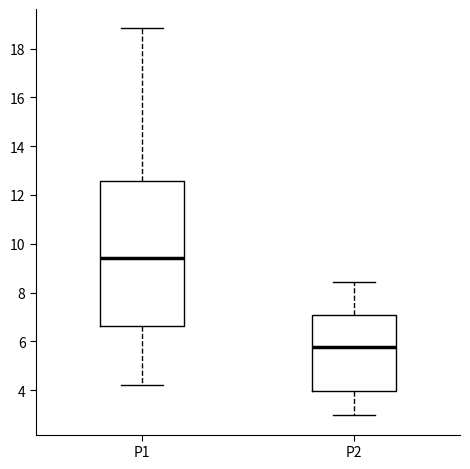

Which box's median line is the highest?

P1